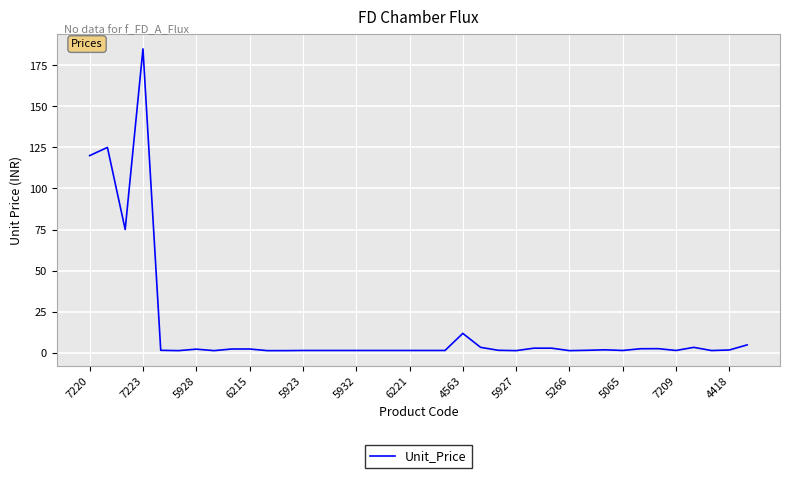

What is the greatest value displayed?

185.0